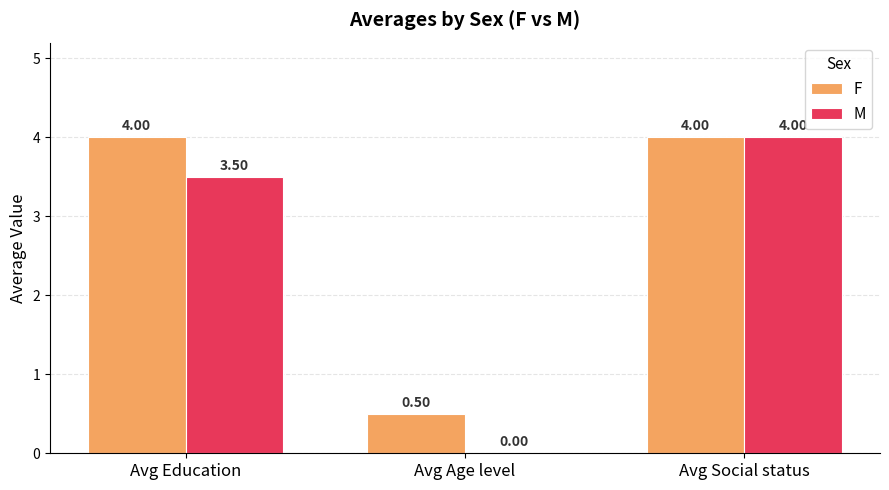

What is the sum of the M values at Avg Social status and Avg Age level?

4.0